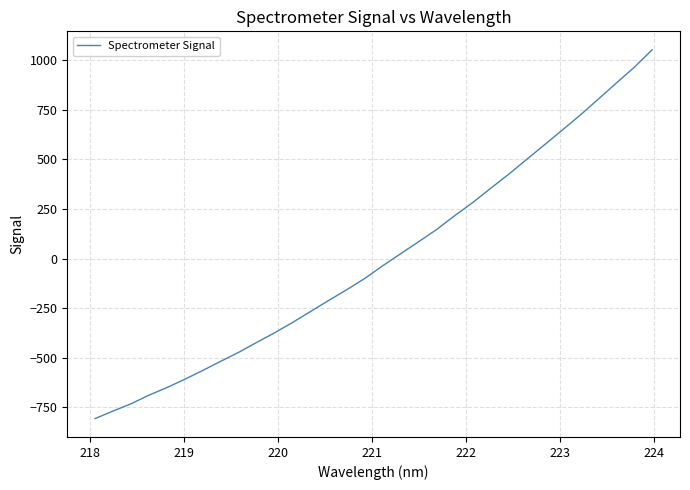

What is the minimum value shown in the chart?

-806.1